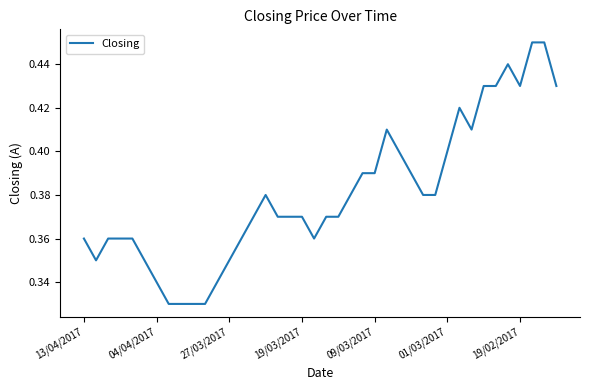

At which category does the chart reach its minimum across all series?

7